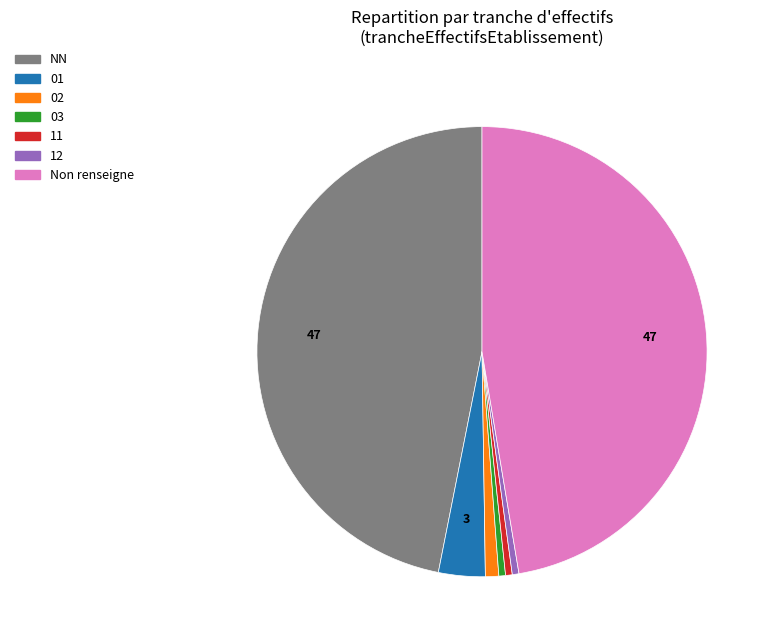

Count the number of slices in the pie.

7